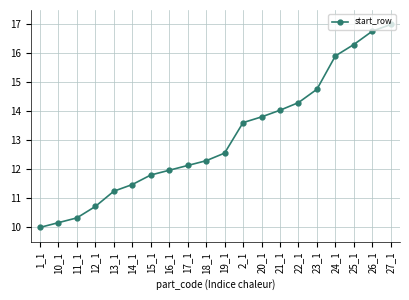

What position from the right is 11_1?

18